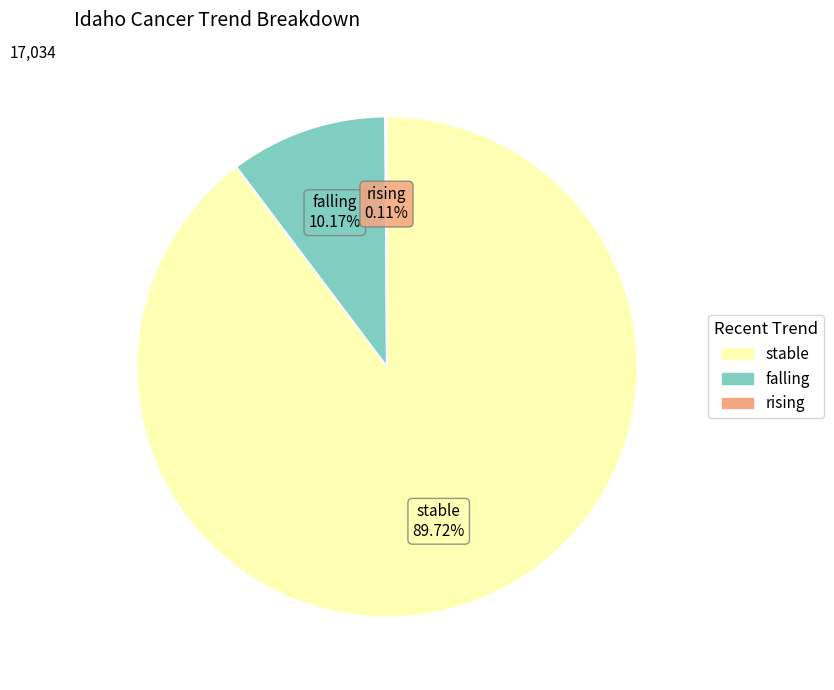

Do stable and falling together represent more than half of the pie?

Yes